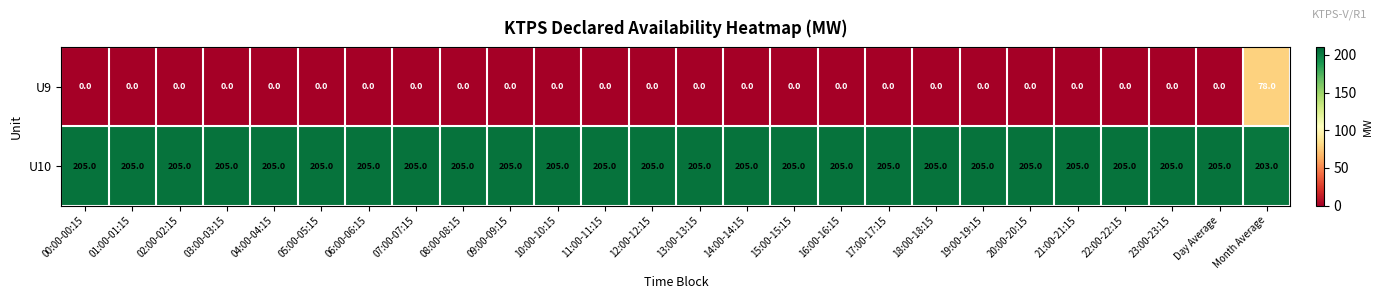

At how many categories does at least one series exceed 111?

26